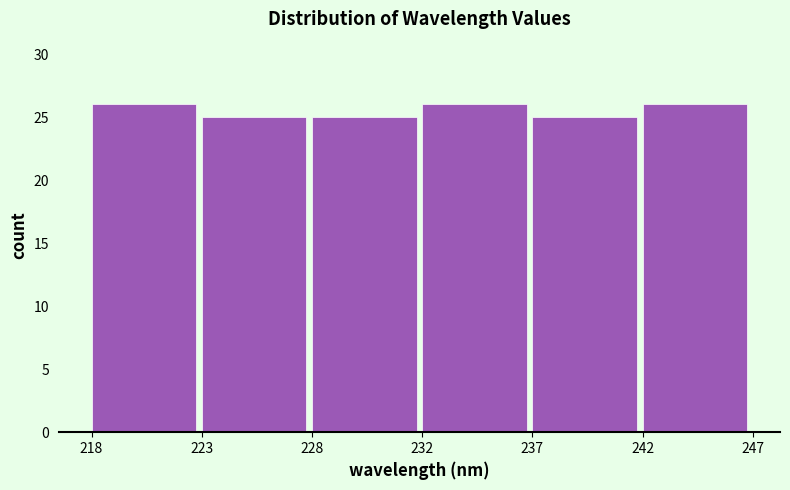

Reading left to right, transcribe all the data shown in this chart.

218=26	223=25	228=25	232=26	237=25	242=26